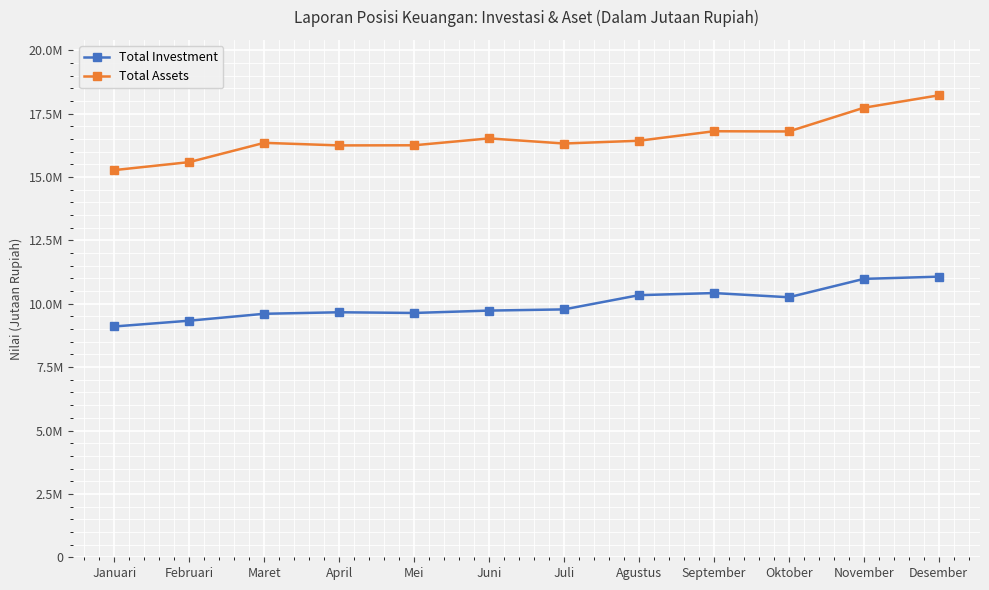

Is it true that Total Investment equals 11068033.3 at Desember?

True